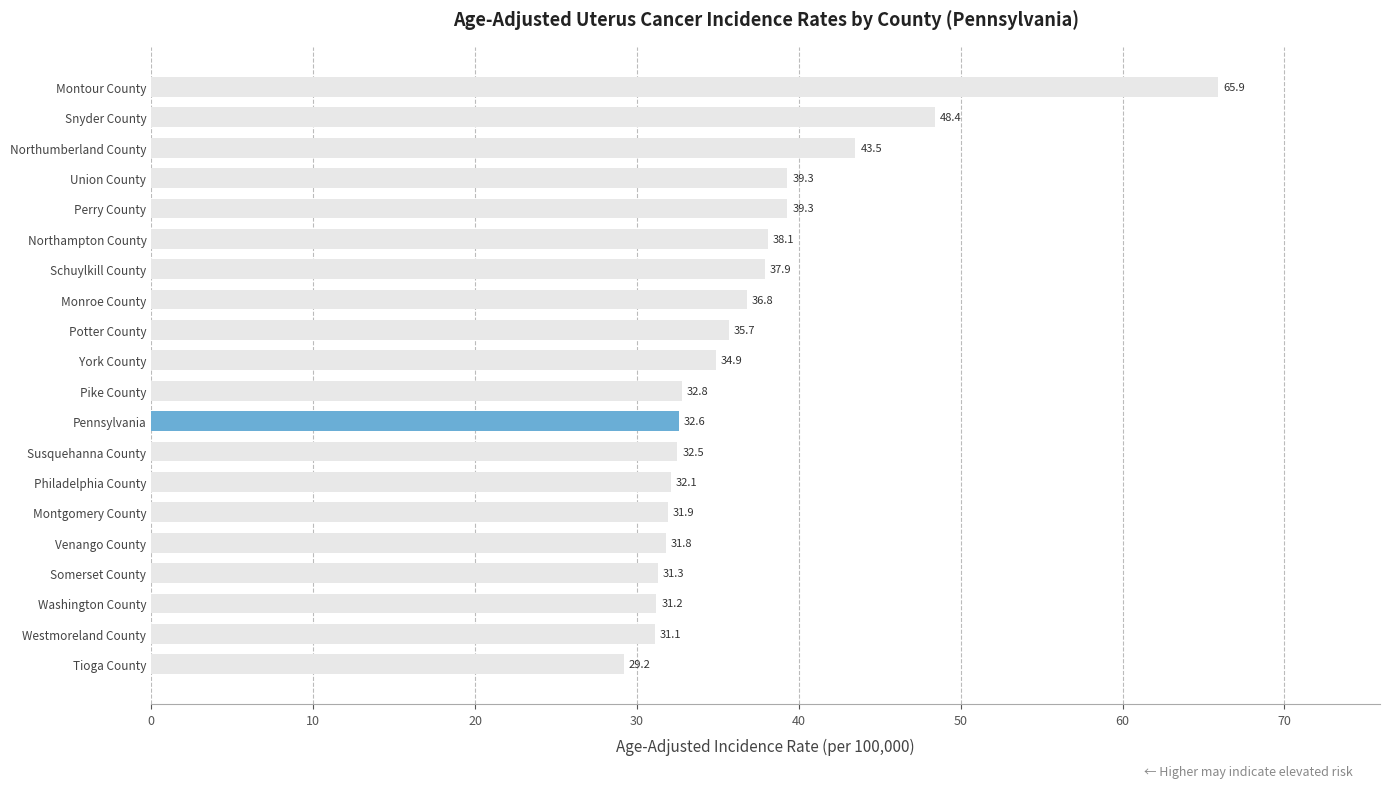

Where is the data nearest to the value 47?

Snyder County